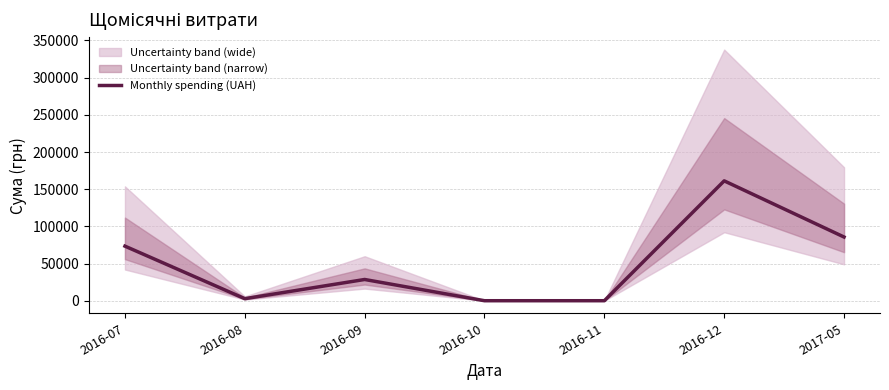

What is the difference between the values at 2016-07 and 2017-05?

12275.8